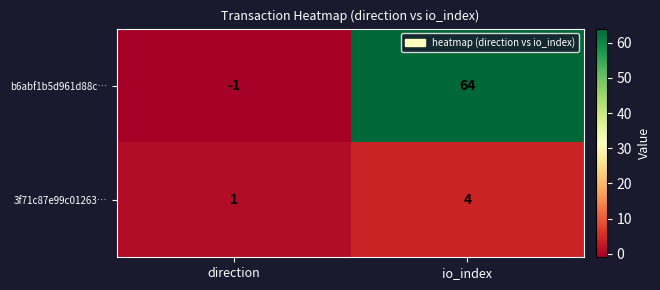

What is the spread (max minus min) of values at io_index?

60